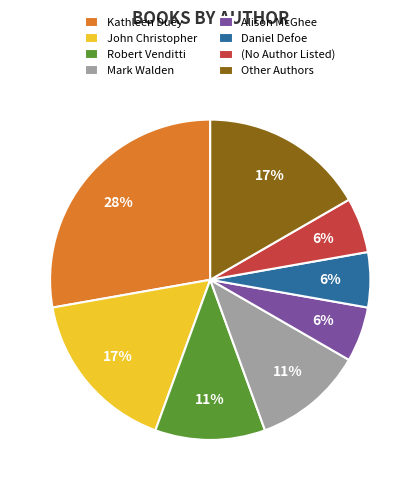

Count the number of slices in the pie.

8